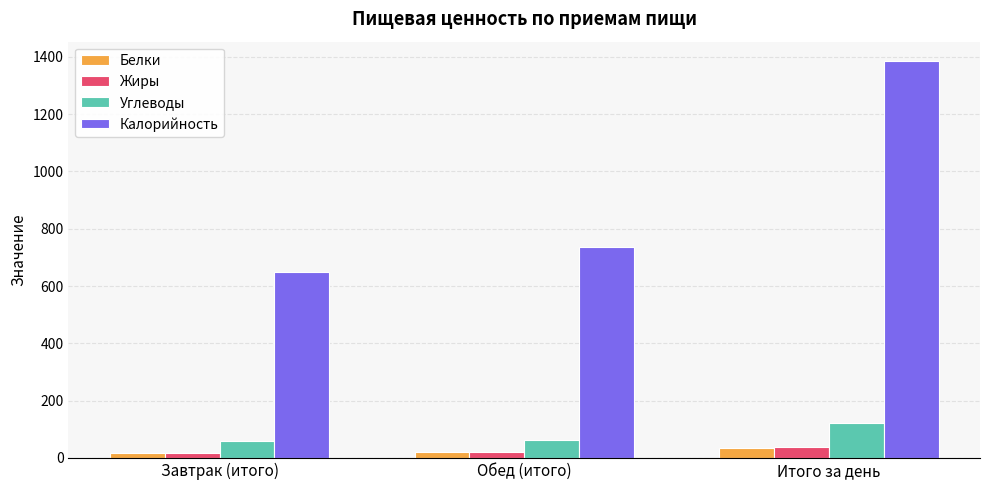

What is the difference between the Жиры values at Завтрак (итого) and Итого за день?

20.4